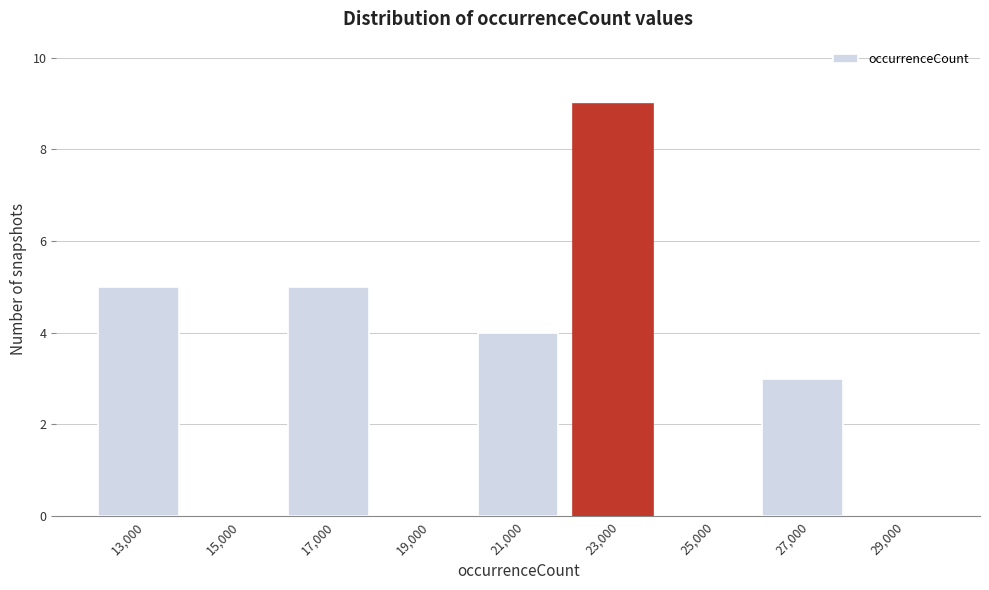

Reading right to left, list all the values displayed in this chart.

29,000=0	27,000=3	25,000=0	23,000=9	21,000=4	19,000=0	17,000=5	15,000=0	13,000=5